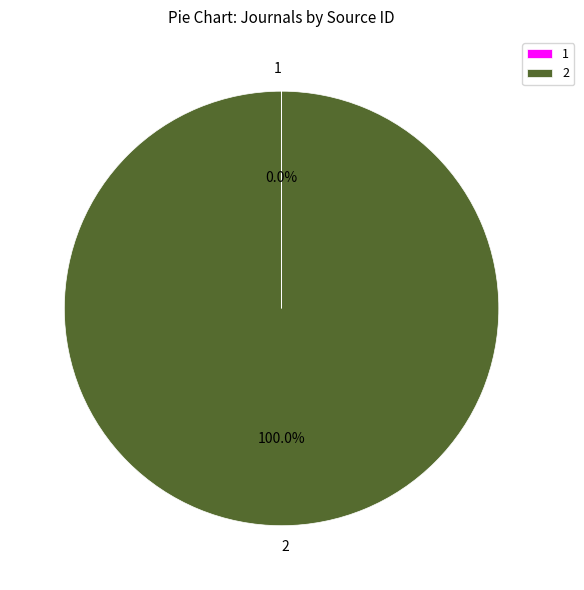

Is there any slice that represents more than half of the pie?

Yes